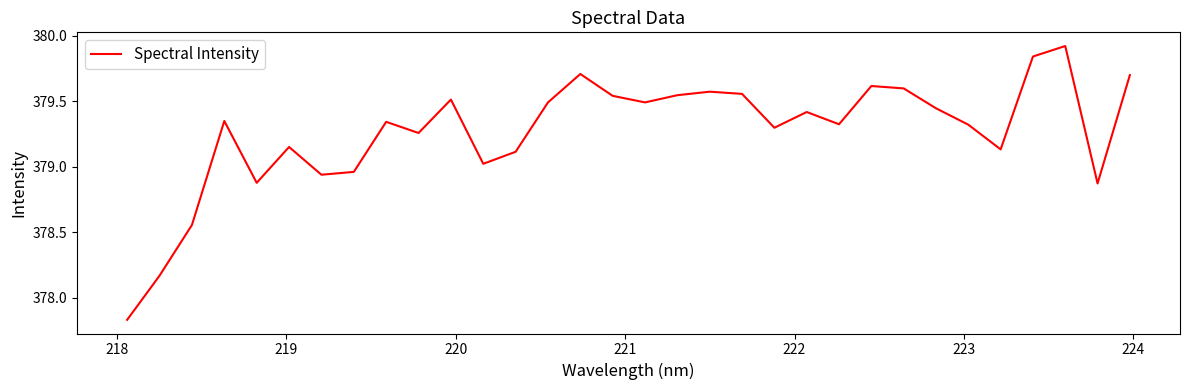

What is the sum of all values?

12136.4